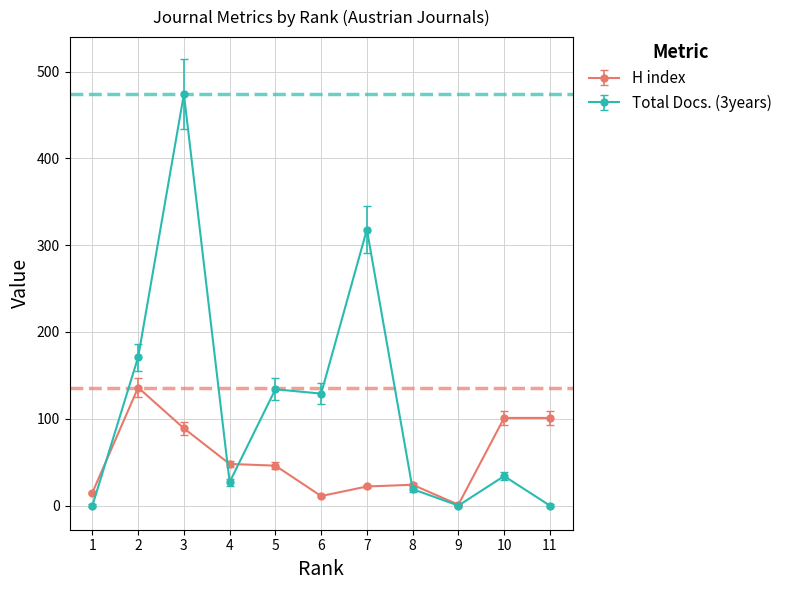

What is the difference between the maximum and minimum values in the H index series?

135